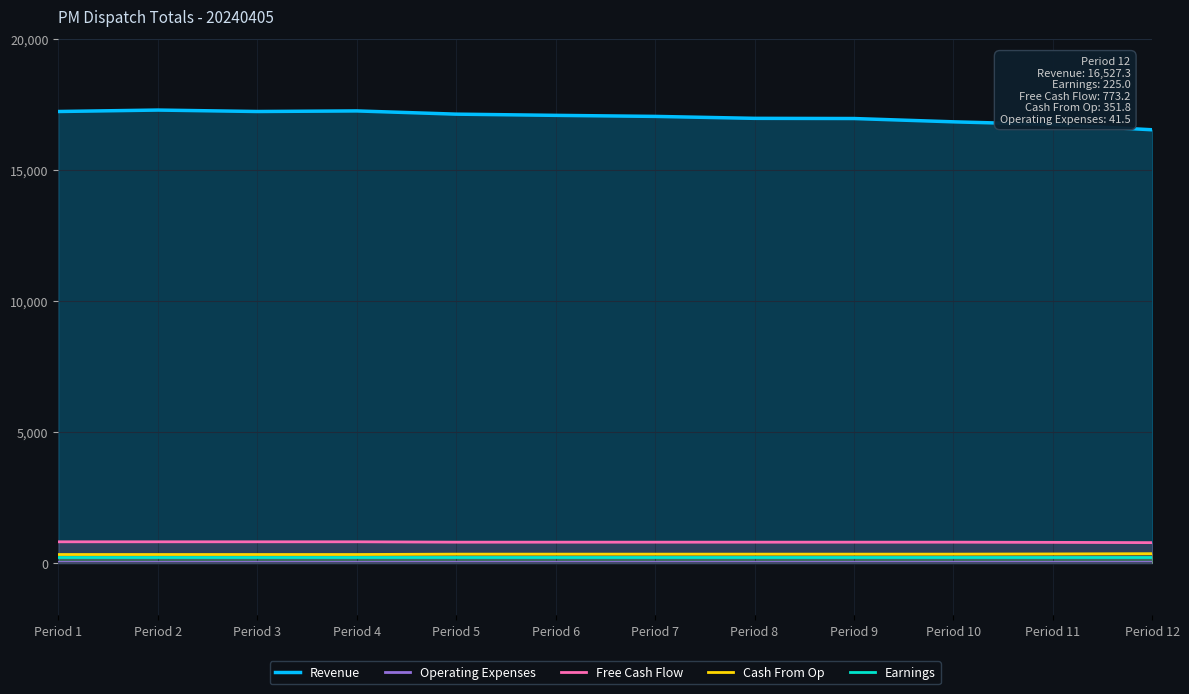

What is the approximate value of Earnings at Period 2?

225.0